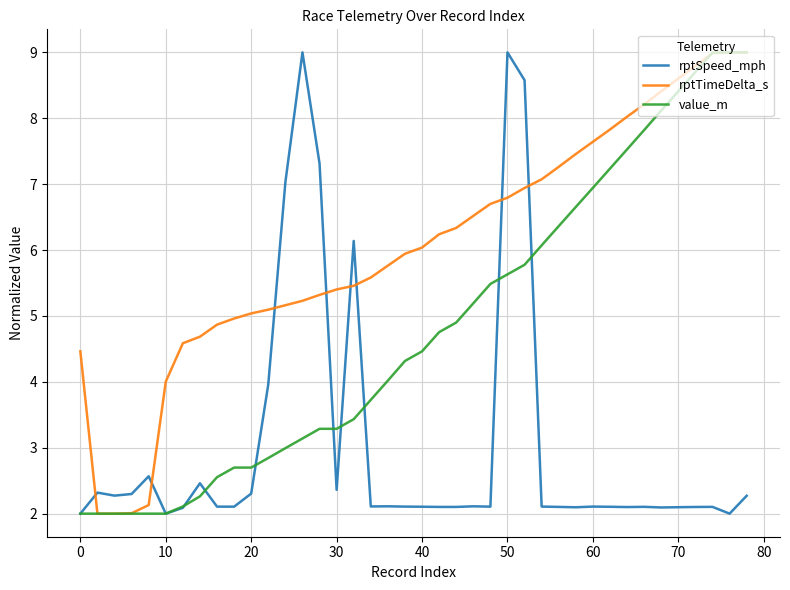

After their last crossing, which series has the higher values: rptTimeDelta_s or rptSpeed_mph?

rptTimeDelta_s